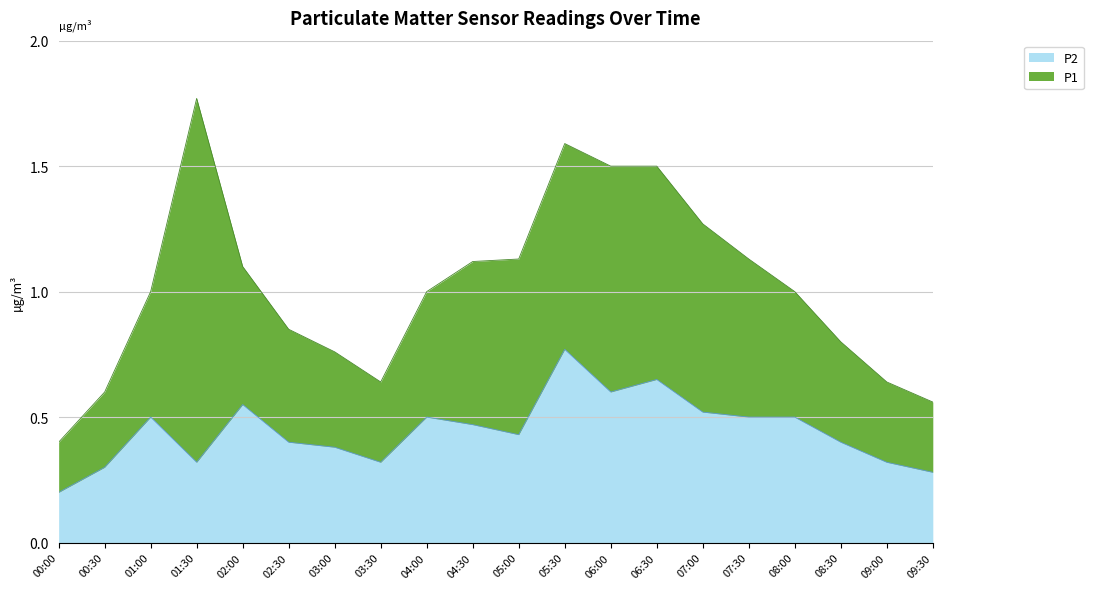

Which has a higher value, 05:30 or 00:00?

05:30